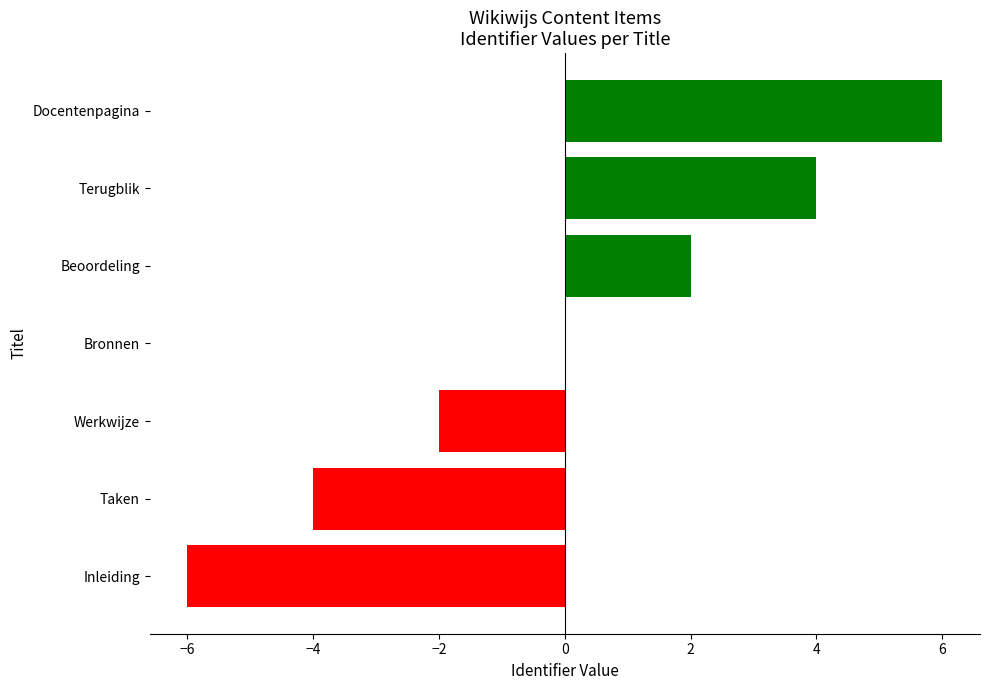

What is the greatest value displayed?

6